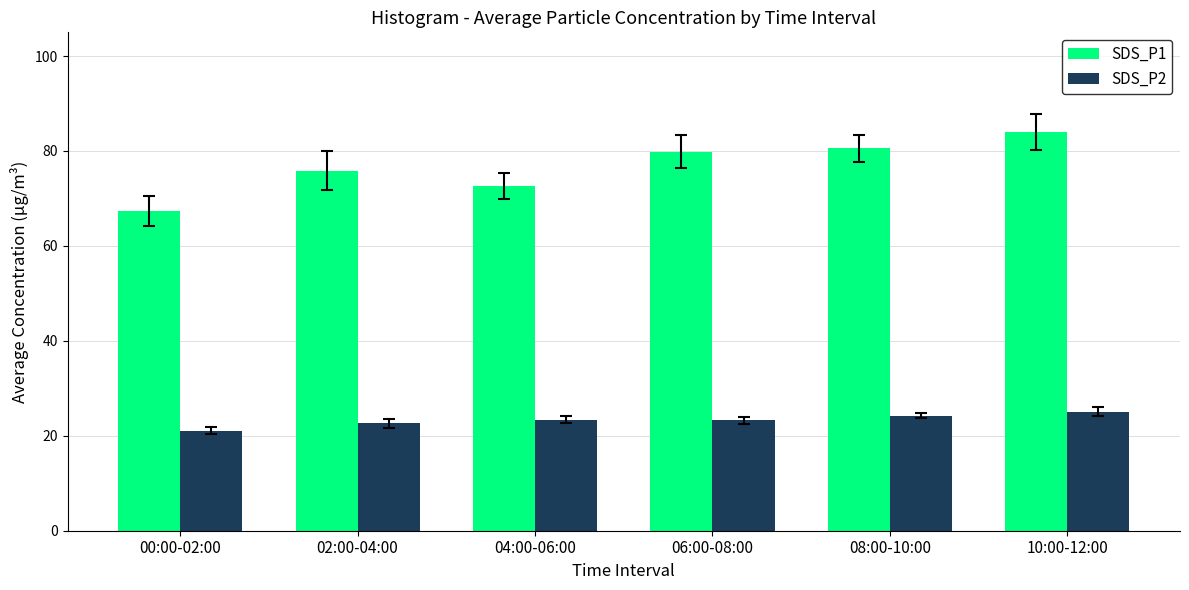

What is the sum of the SDS_P1 values at 08:00-10:00 and 06:00-08:00?

160.4